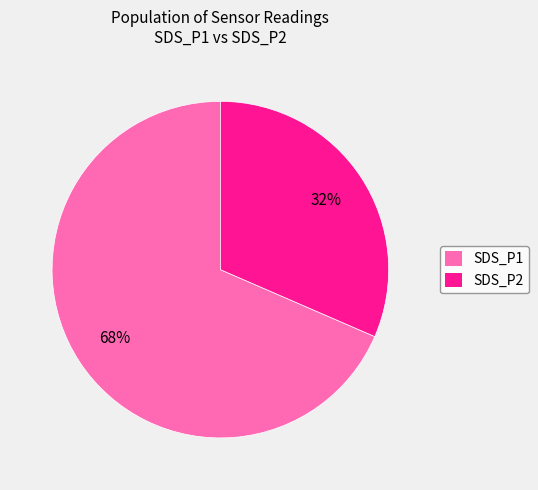

Between SDS_P1 and SDS_P2, which is larger?

SDS_P1